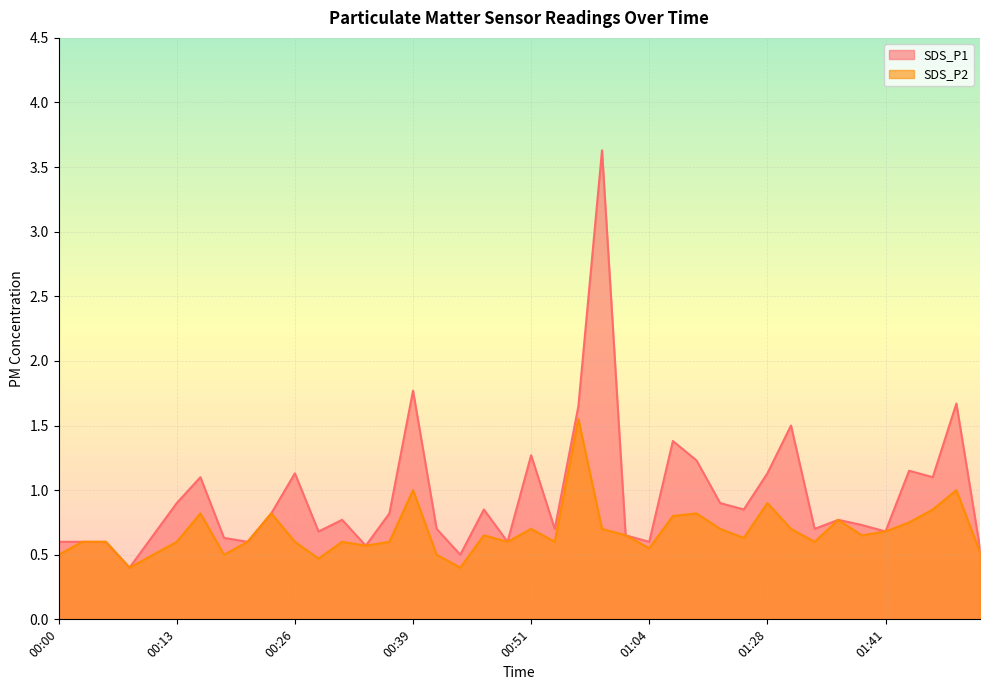

What is the difference between the highest and lowest values at 01:46?

0.3